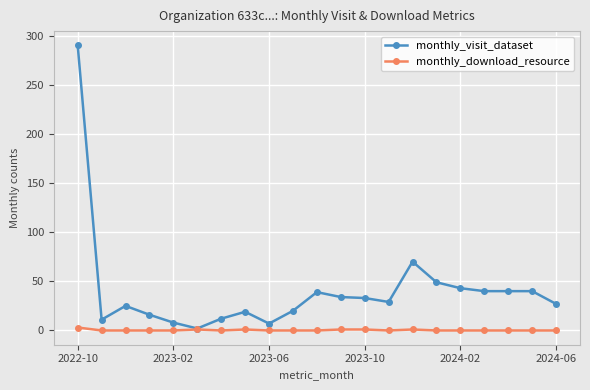

Which series has the largest total across all categories?

monthly_visit_dataset